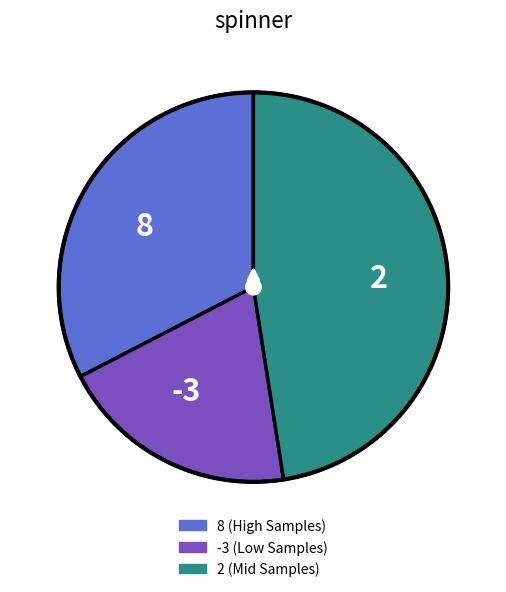

Which category has the smallest portion of the pie?

-3